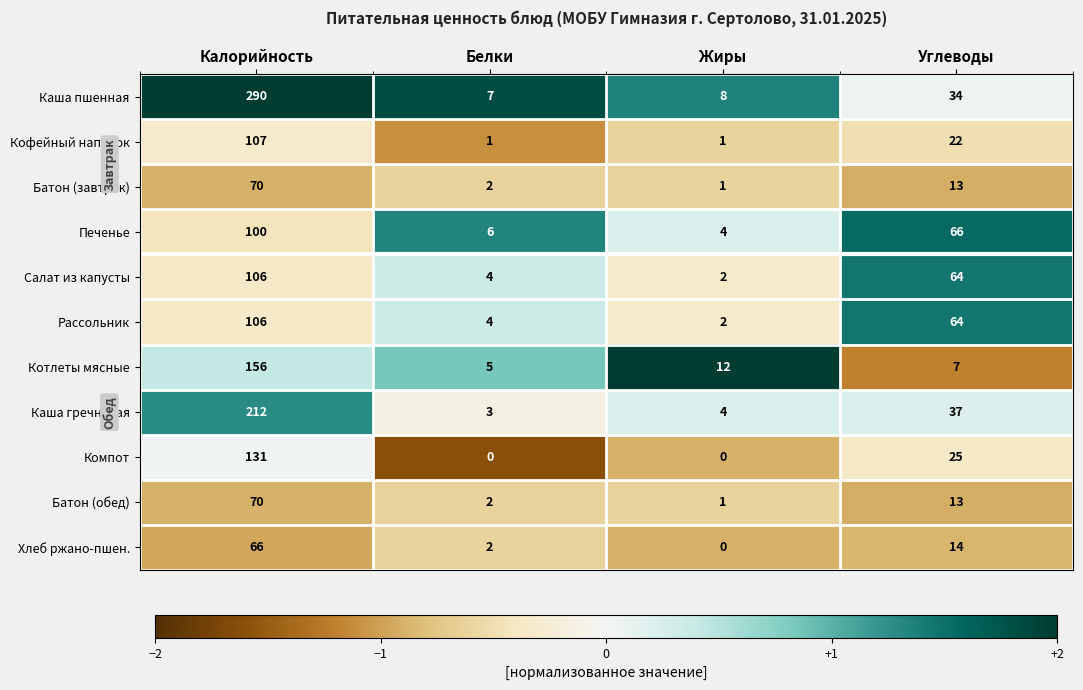

Count the number of data series in this chart.

11